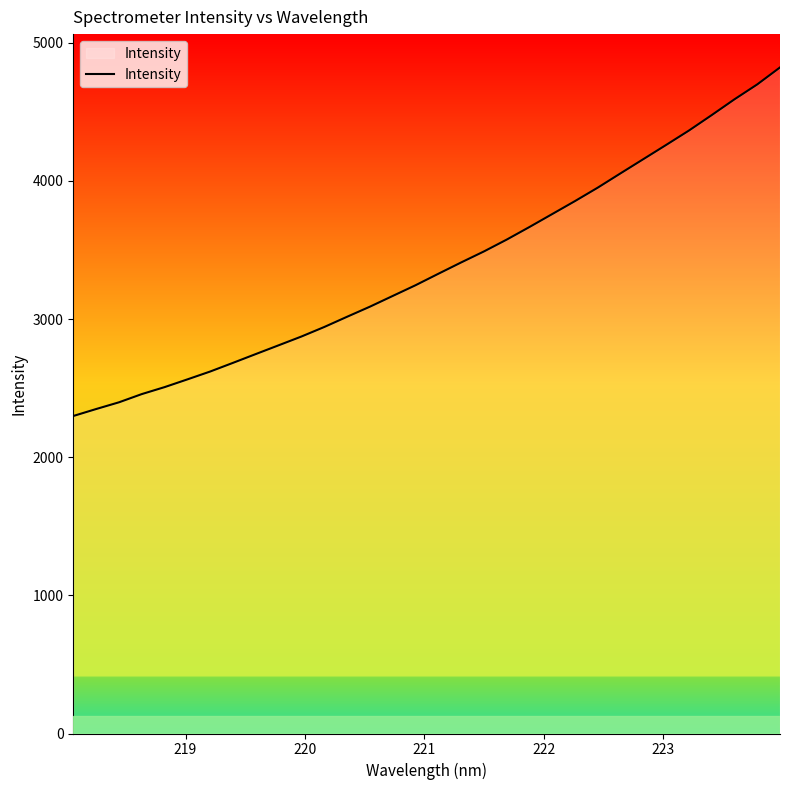

What is the greatest value displayed?

4822.1